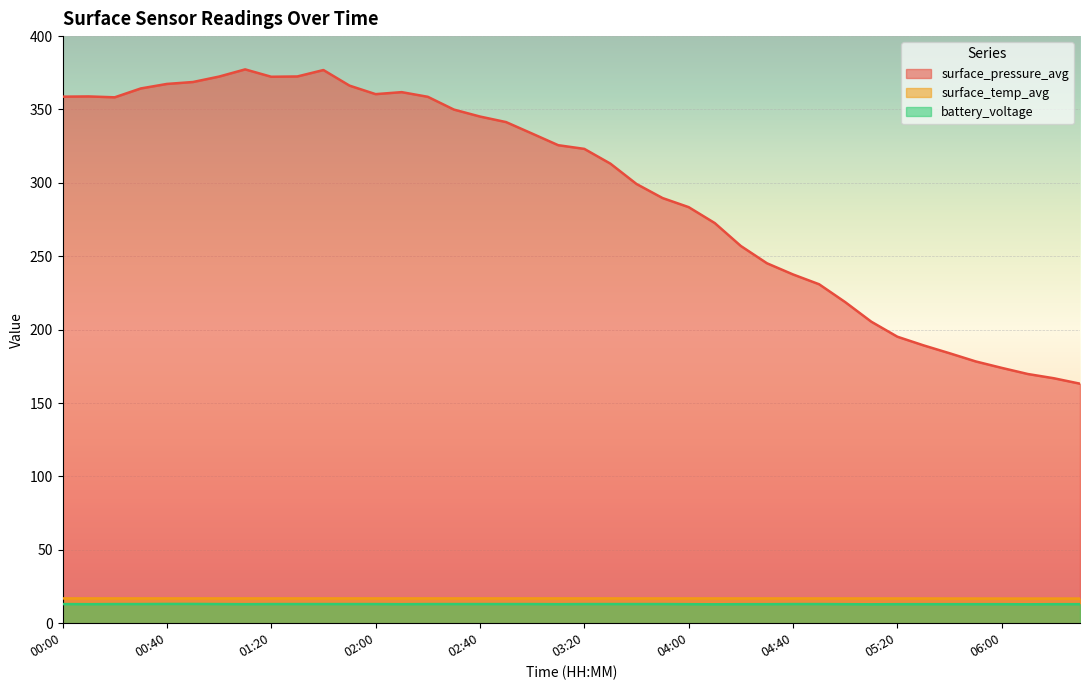

The value of battery_voltage at 02:10 is 13.0. True or false?

True